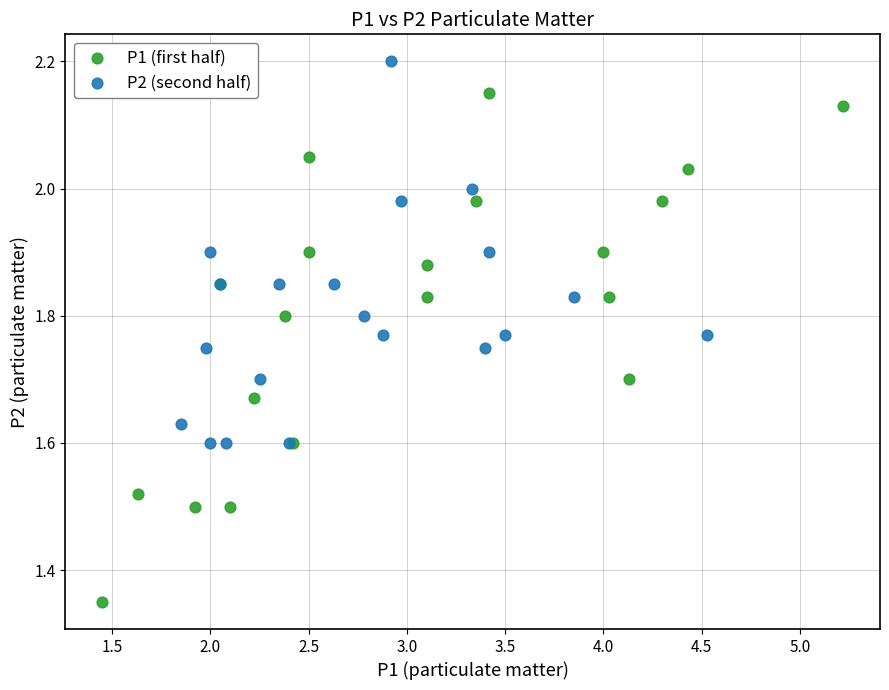

Which series has the largest Y range (max minus min)?

P1 (first half)